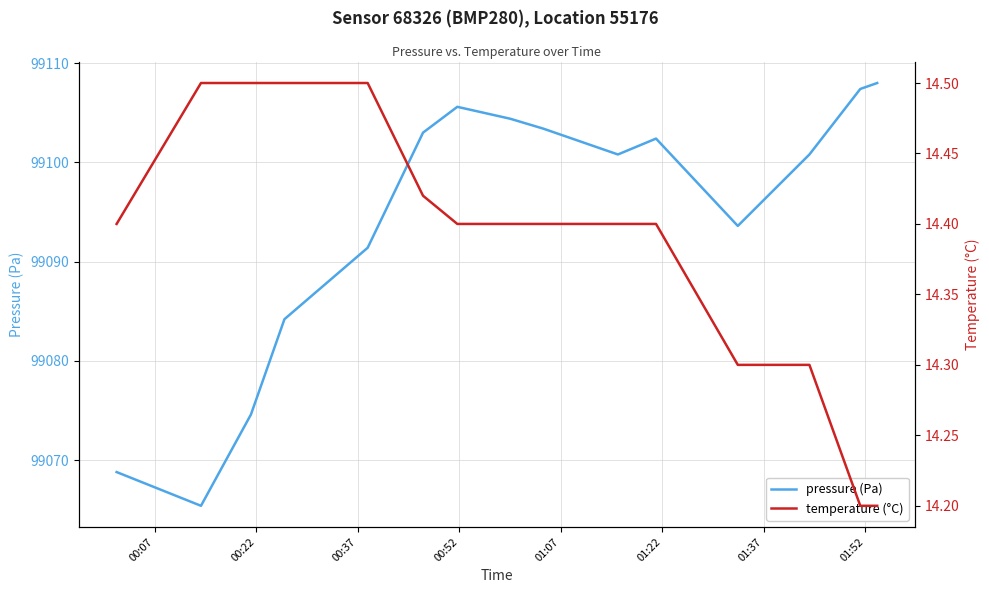

What is the minimum value for pressure (Pa)?

99065.4